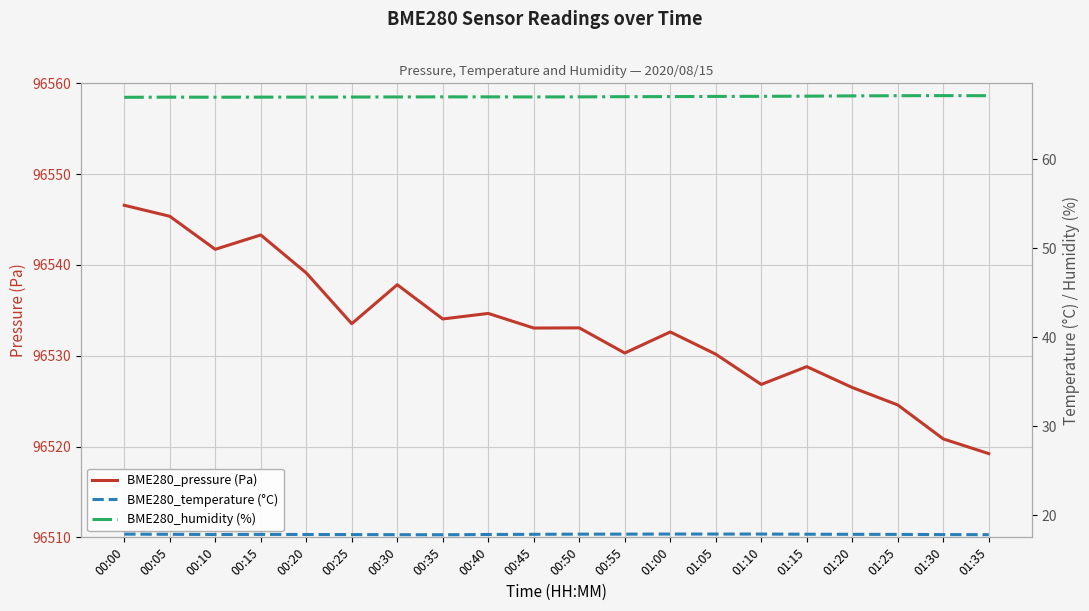

Between 01:10 and 01:35, which series saw the biggest shift?

BME280_pressure (Pa)